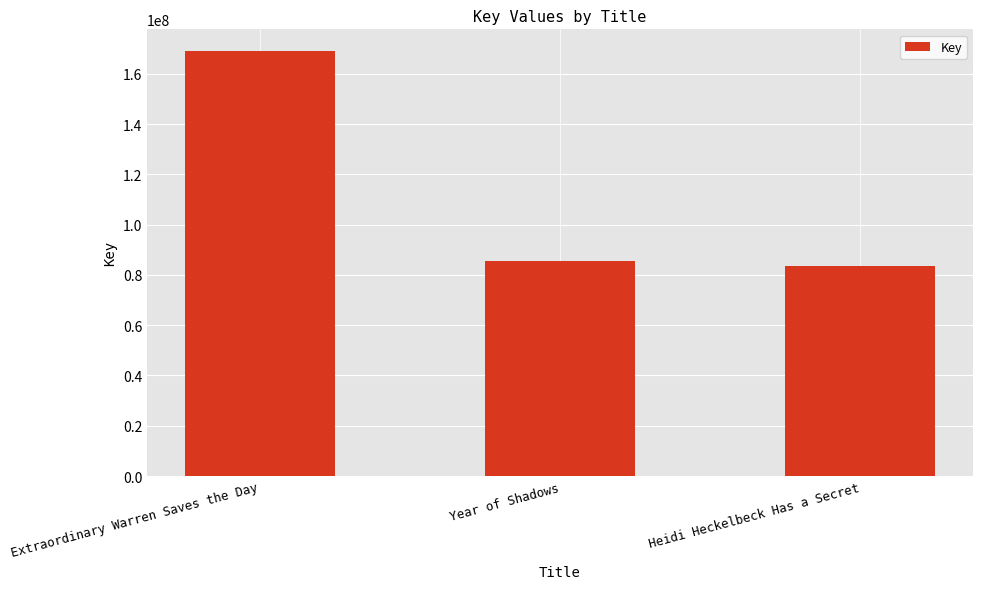

Reading left to right, extract all data points from this chart.

169193475	85440479	83396568